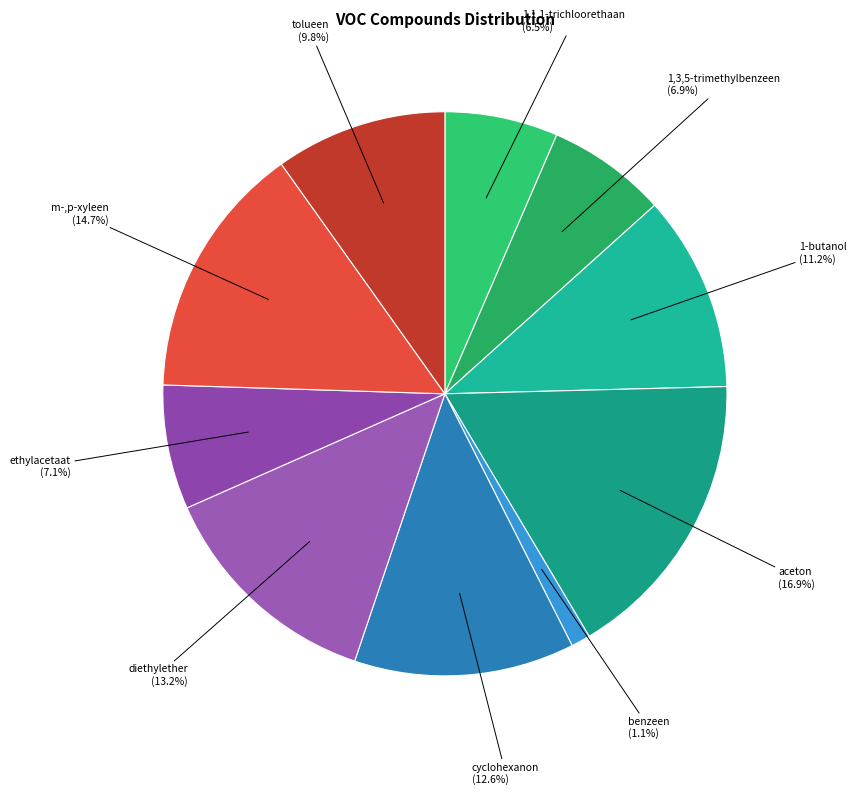

What percentage is NOT represented by cyclohexanon?

87.4%